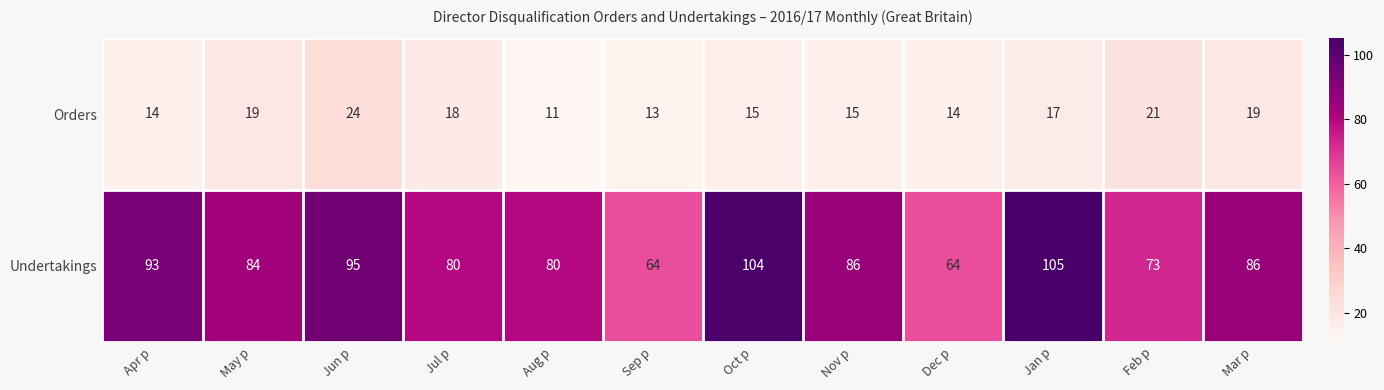

What is the approximate value of Orders at Jul p?

18